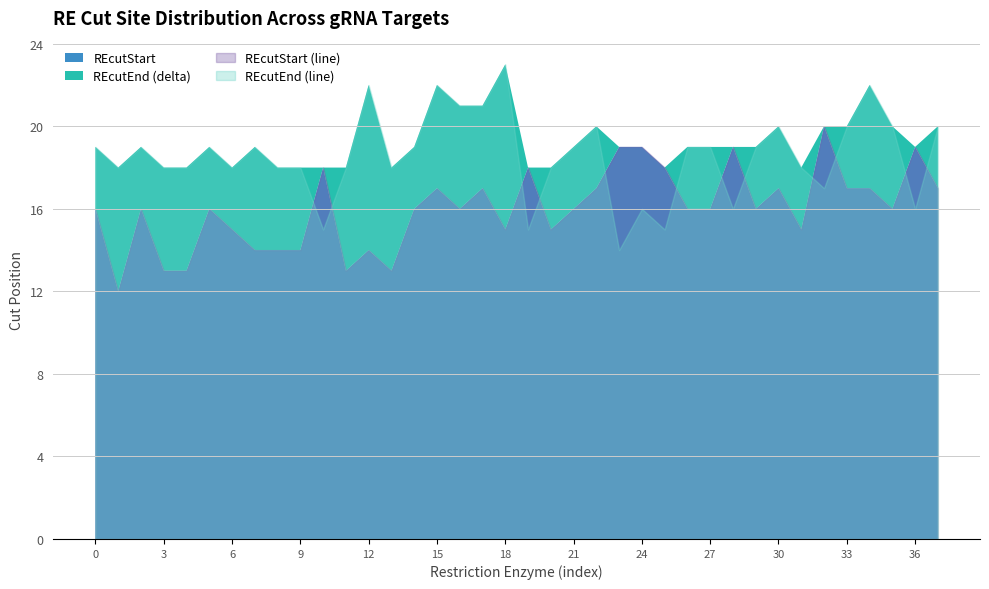

How many values in the REcutStart series are below 16?

13